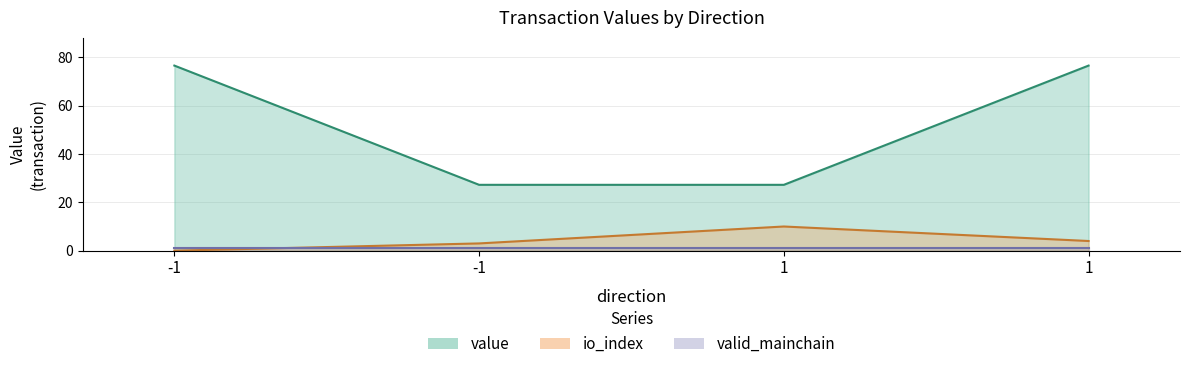

In io_index, how many points are higher than both neighbors (excluding endpoints)?

1